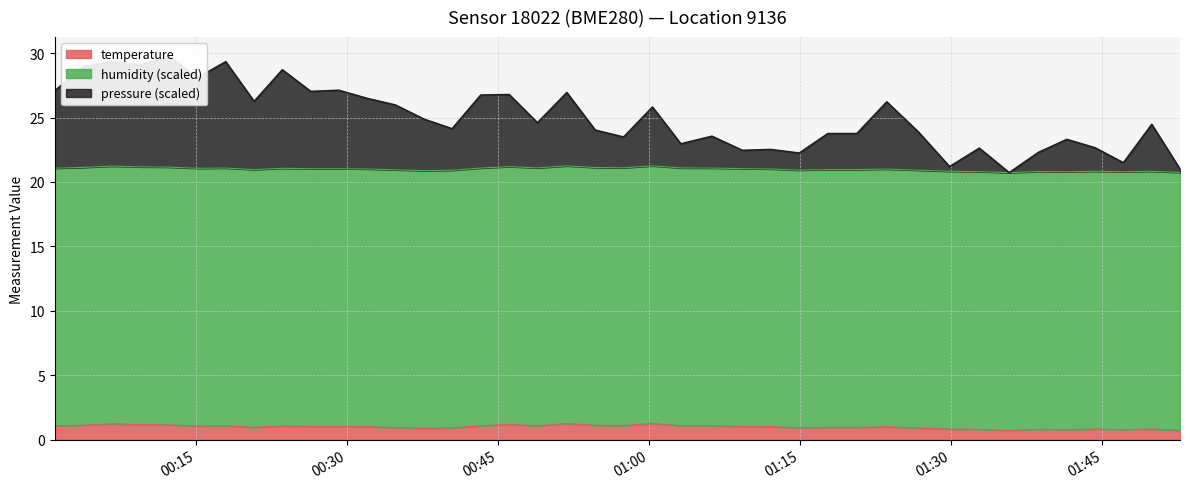

True or false: temperature and pressure_scaled cross at least once.

False